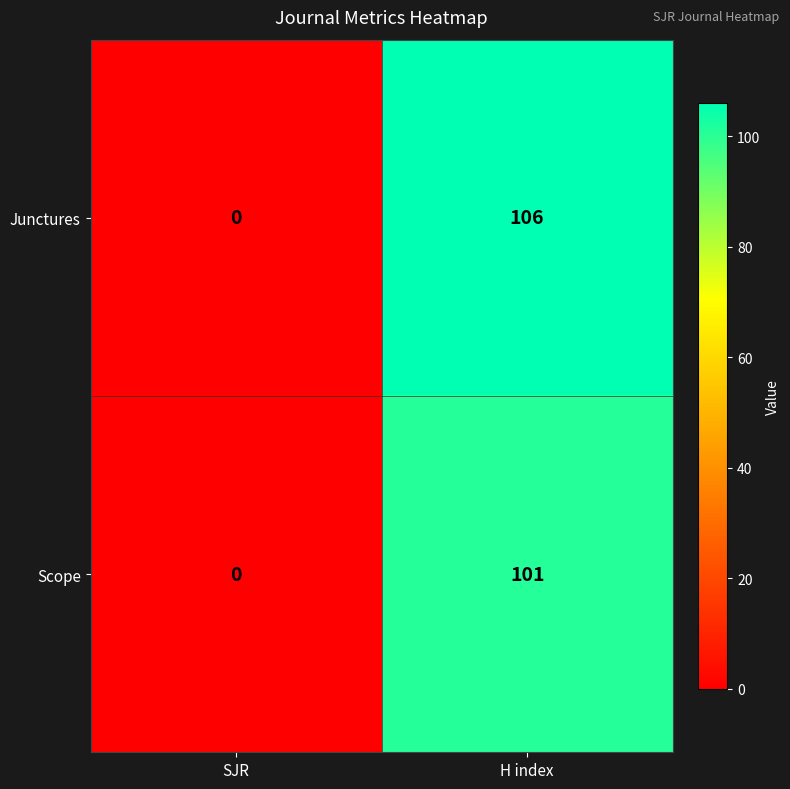

At H index, list the series in order from smallest to largest.

Scope, Junctures